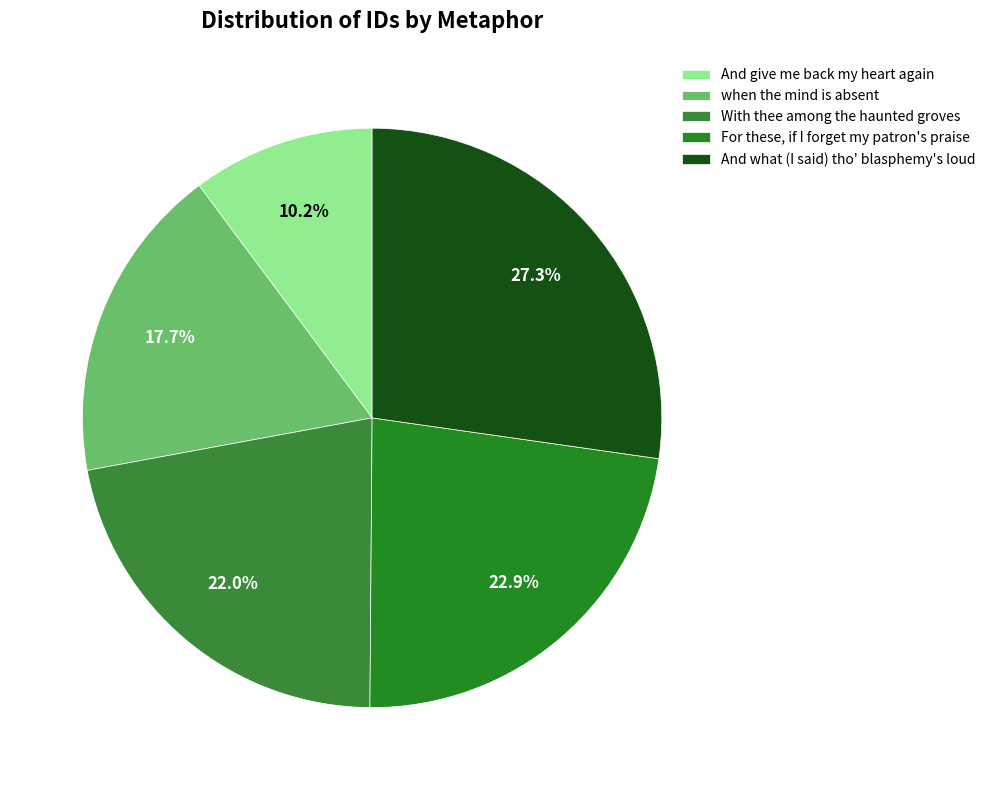

Does For these, if I forget my patron's praise account for over 50% of the chart?

No